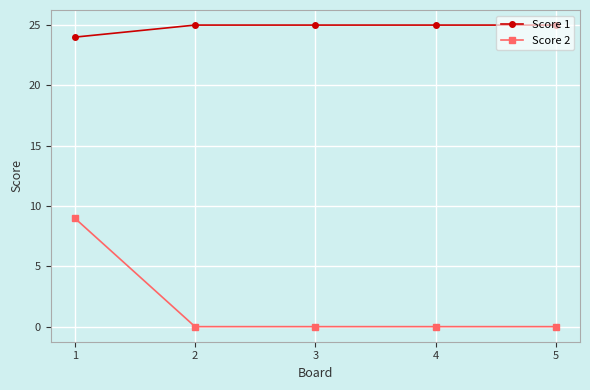

Does the chart have visible grid lines?

Yes